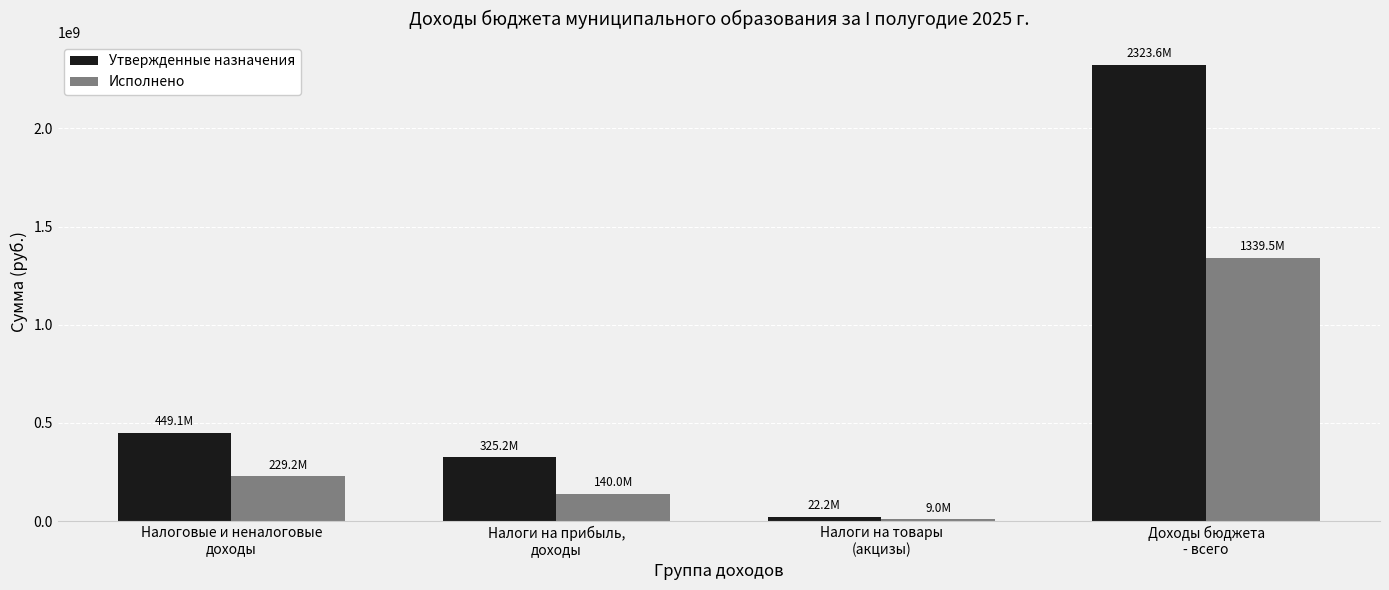

List the series in order of their overall mean, lowest first.

Исполнено, Утвержденные назначения